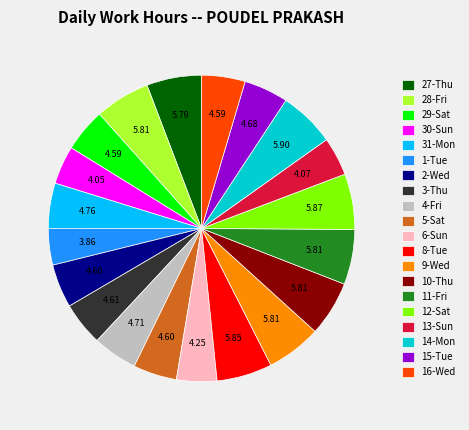

Count the number of slices in the pie.

20